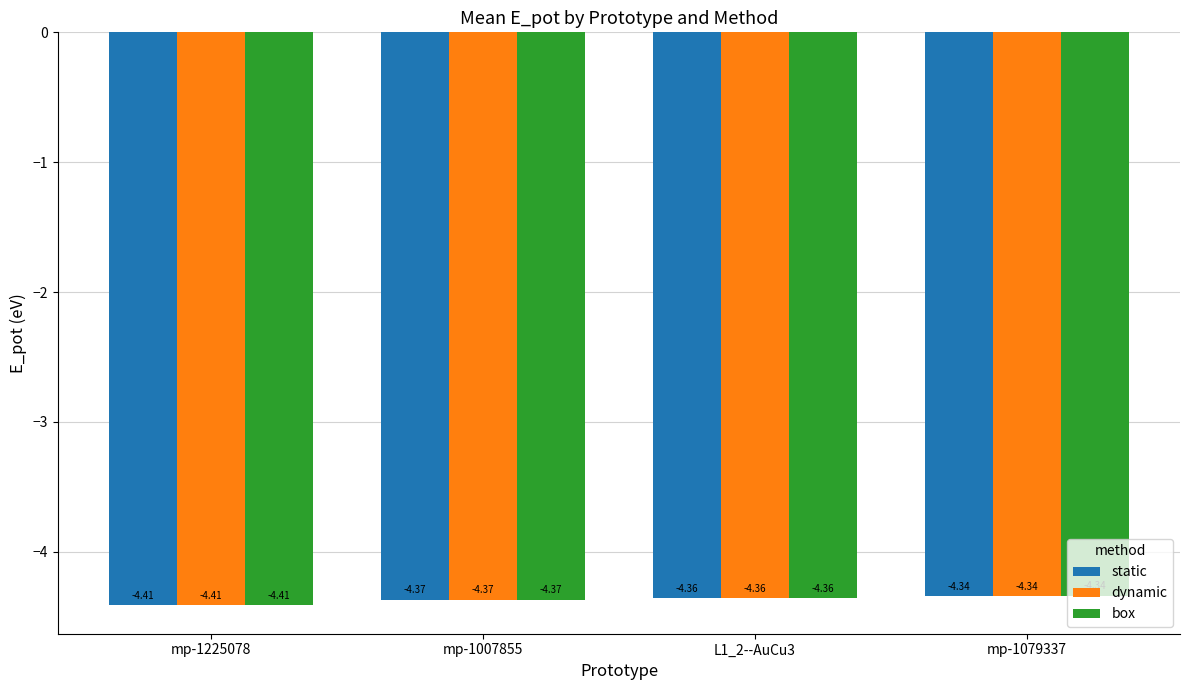

What is the total value across all series at mp-1079337?

-13.0